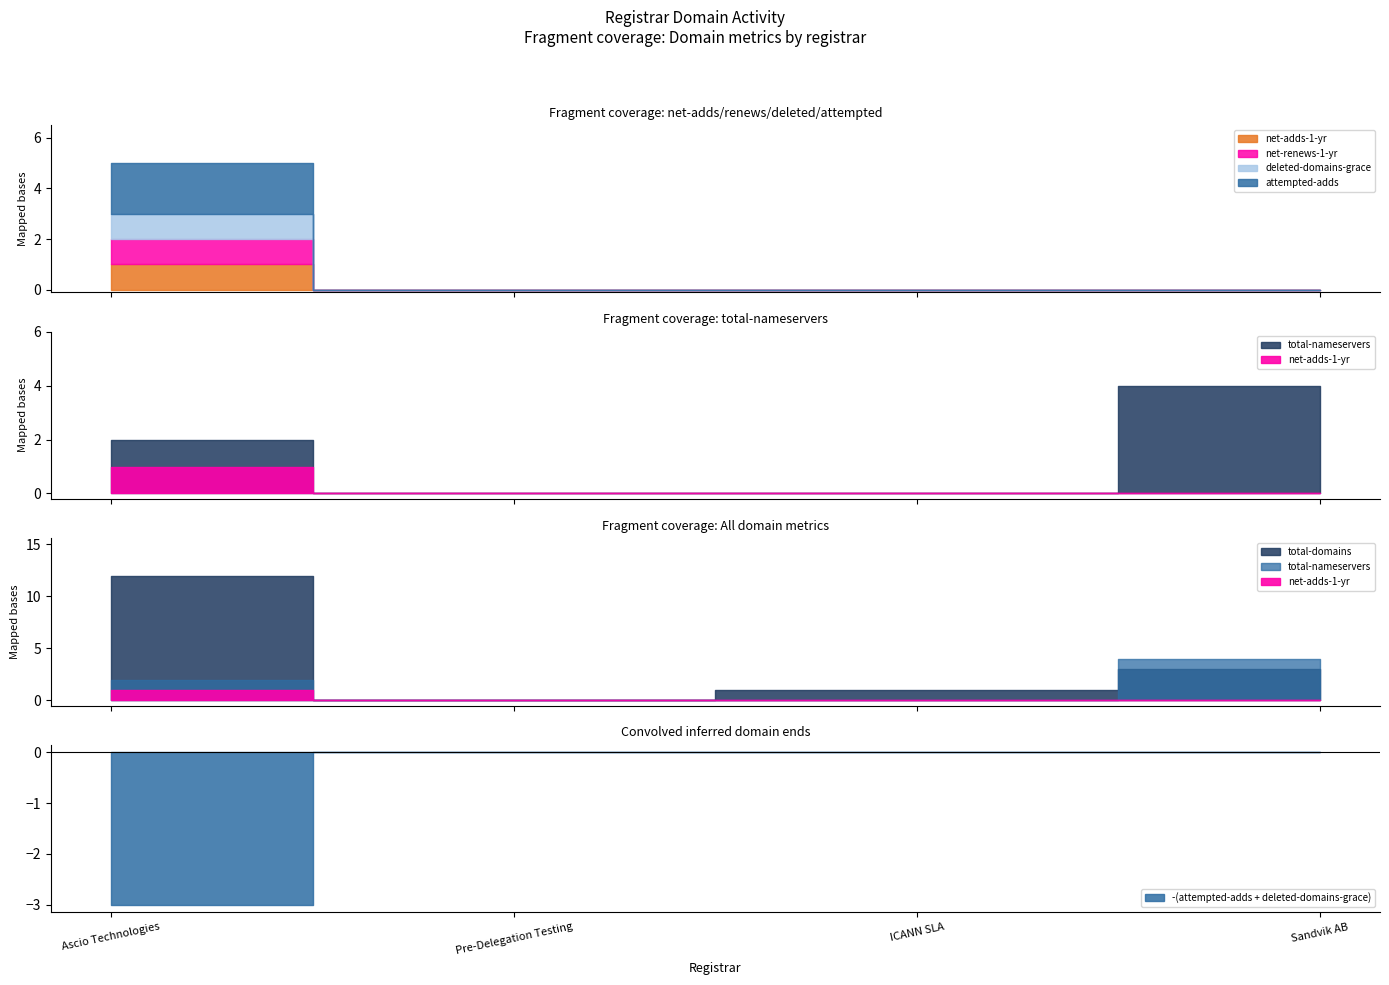

True or false: attempted-adds has a value of 2 at Ascio Technologies.

True